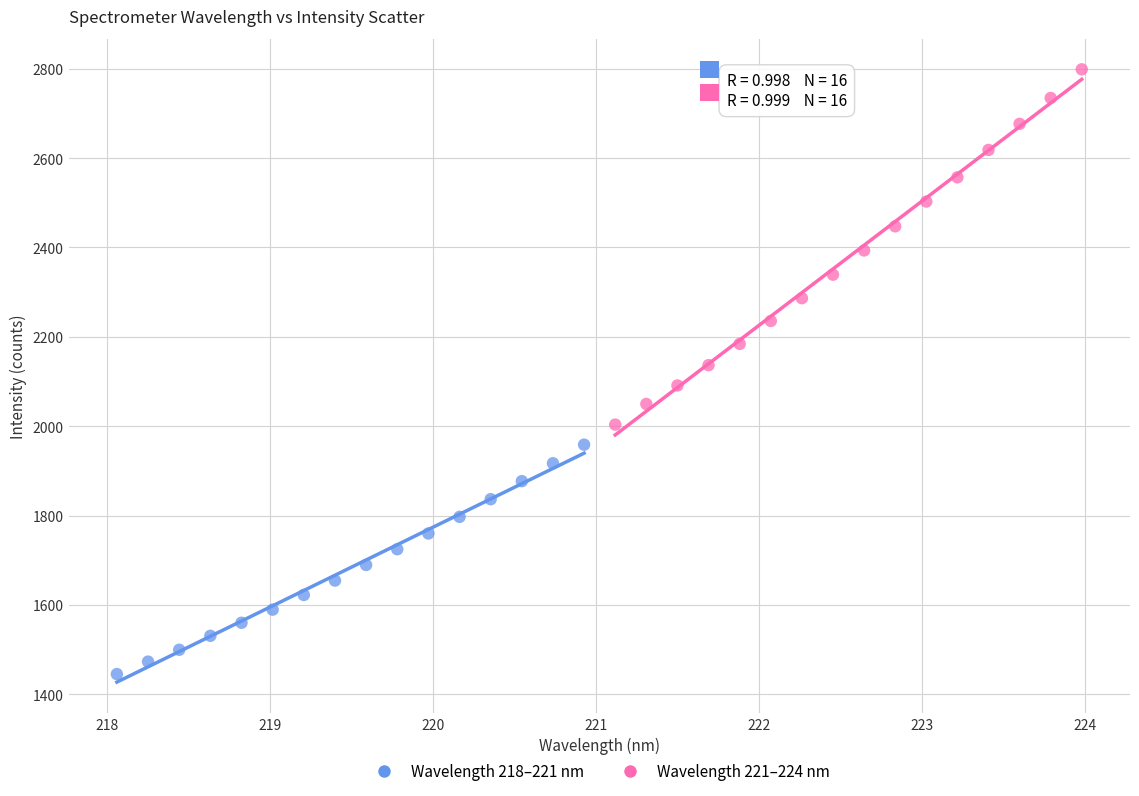

Which series contains the lowest Y value?

Wavelength 218–221 nm